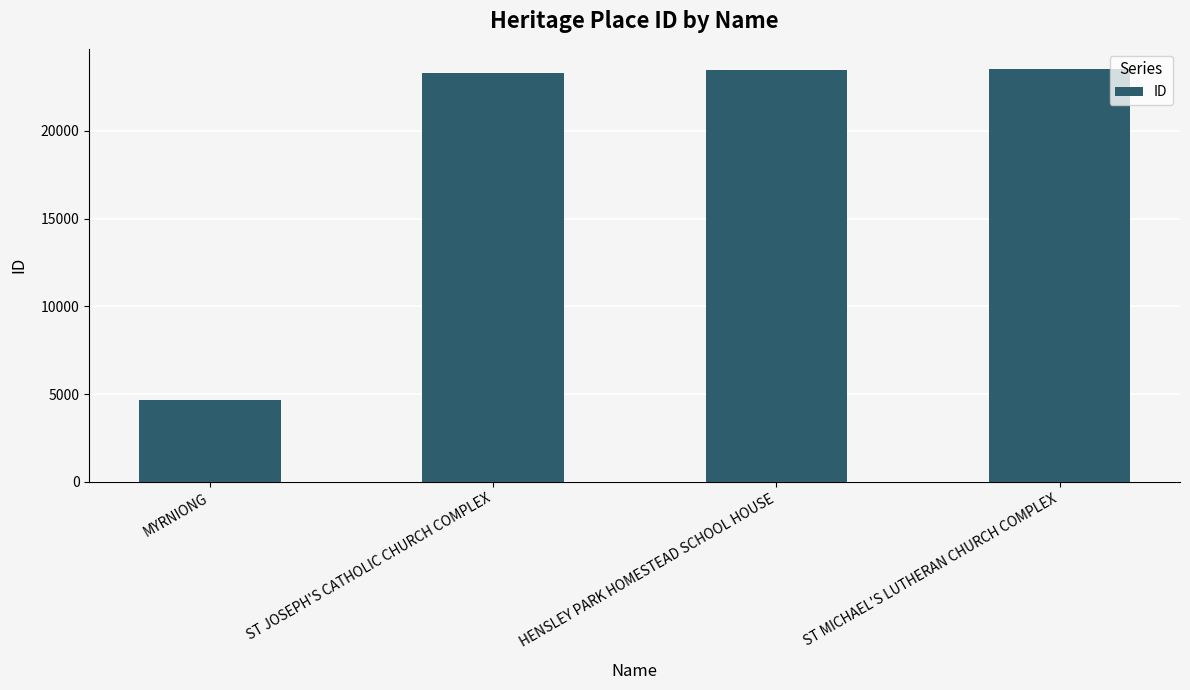

What is the ratio of the value at ST MICHAEL'S LUTHERAN CHURCH COMPLEX to the value at MYRNIONG?

5.0